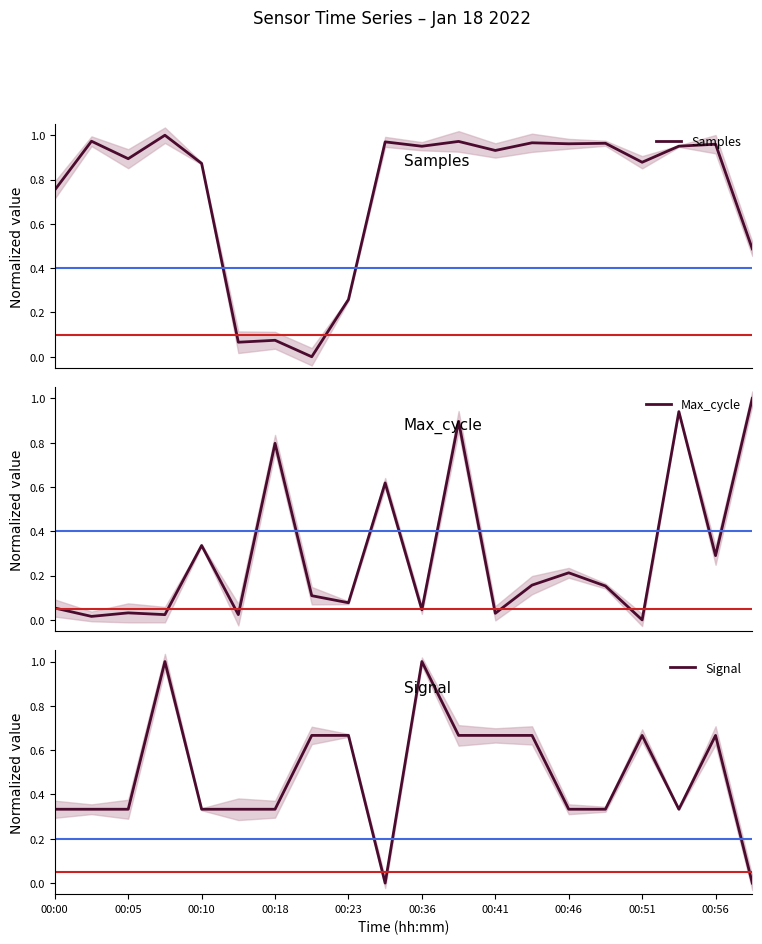

True or false: Max_cycle has more than 2 interior local peaks.

True